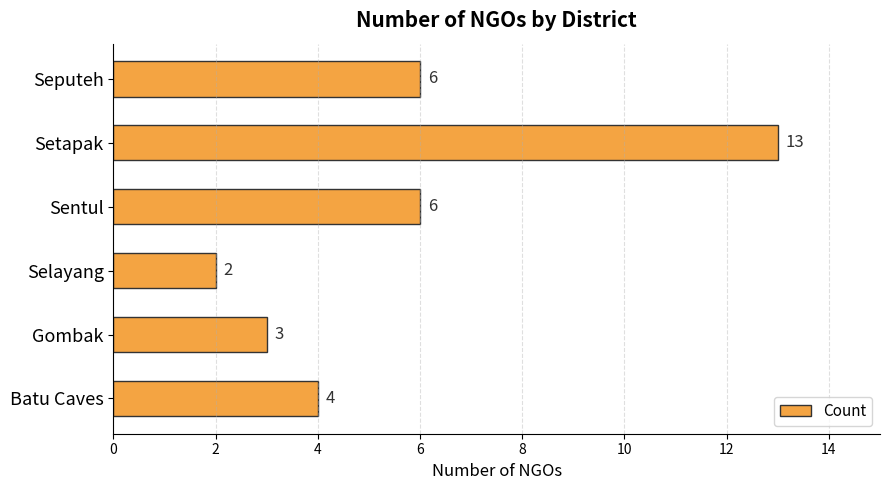

Is it true that the value at Setapak is 22?

False